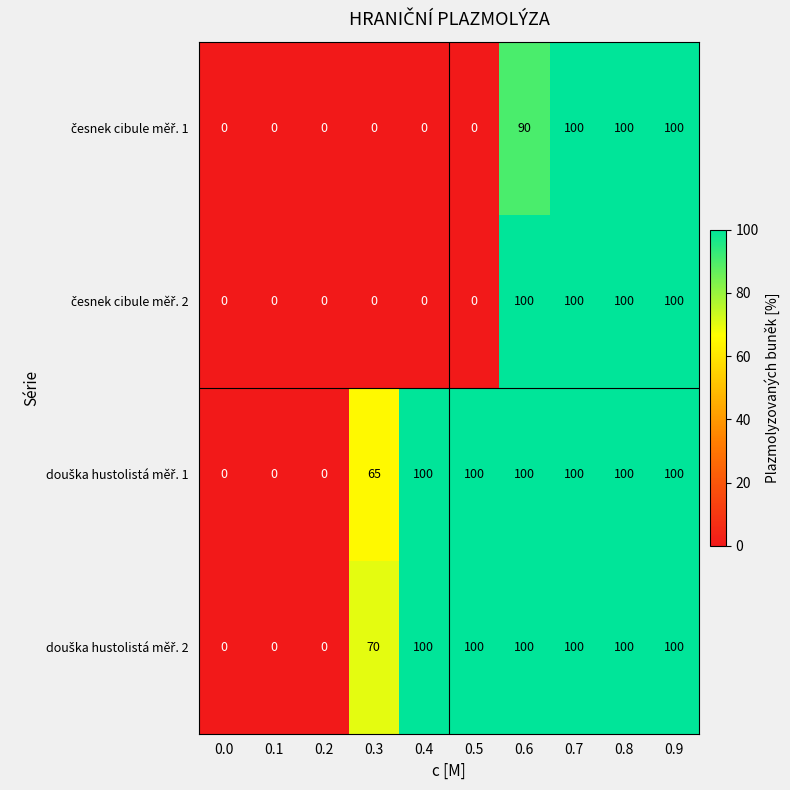

How many distinct data groups are displayed?

4